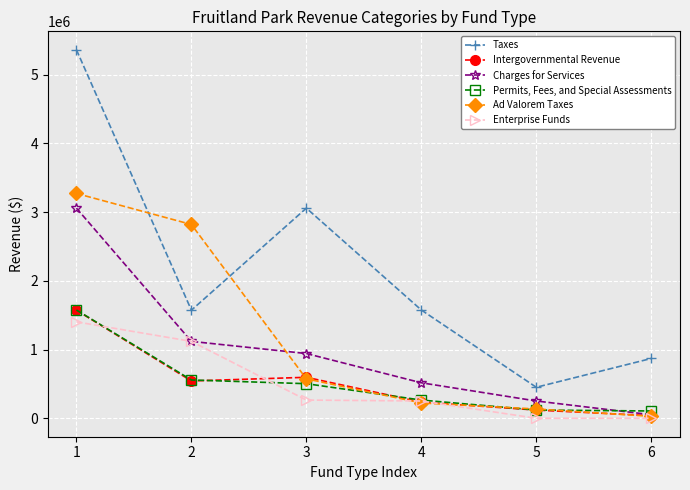

What is the value of the Charges for Services point at the 4th from the left?

516738